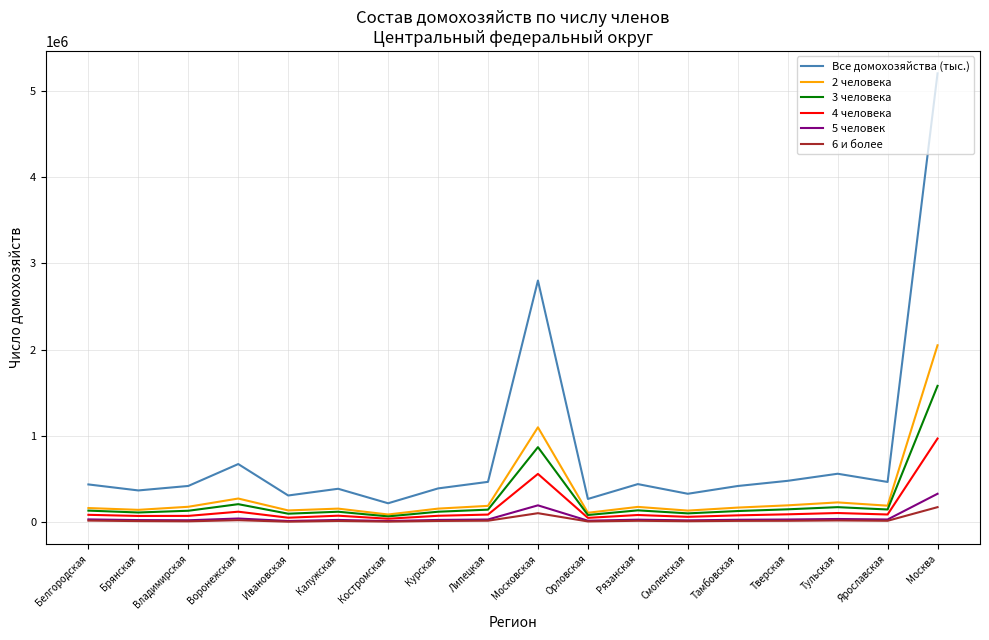

The value of 2 человека at Курская is 158000. True or false?

True